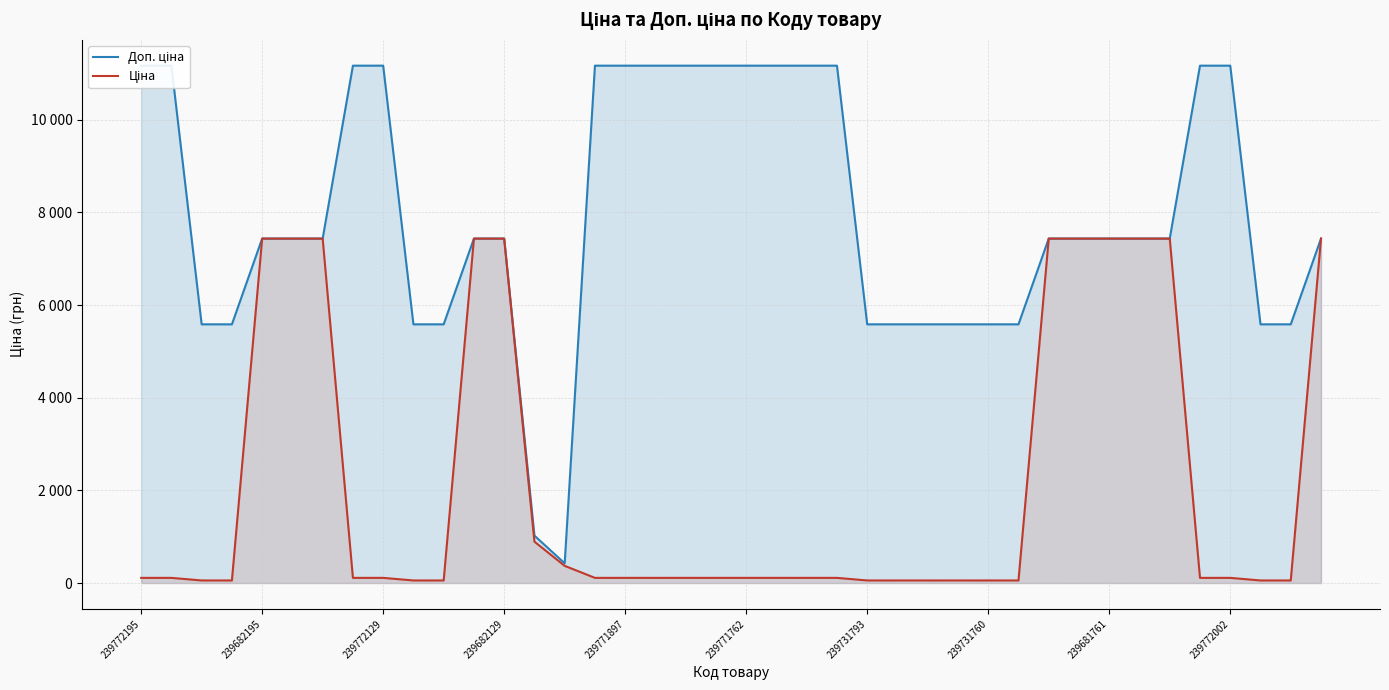

Rank the series by their maximum value, from highest to lowest.

Доп. ціна, Ціна